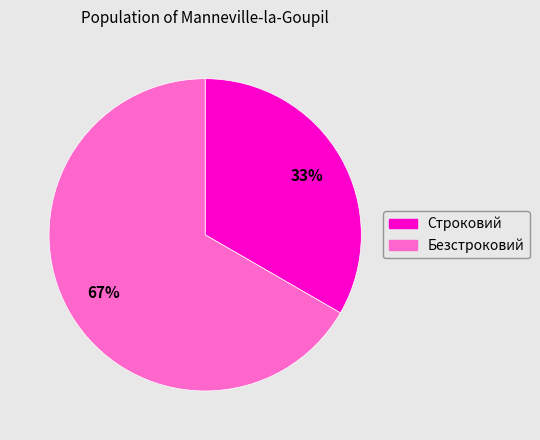

What is the smallest slice in the pie chart?

Строковий